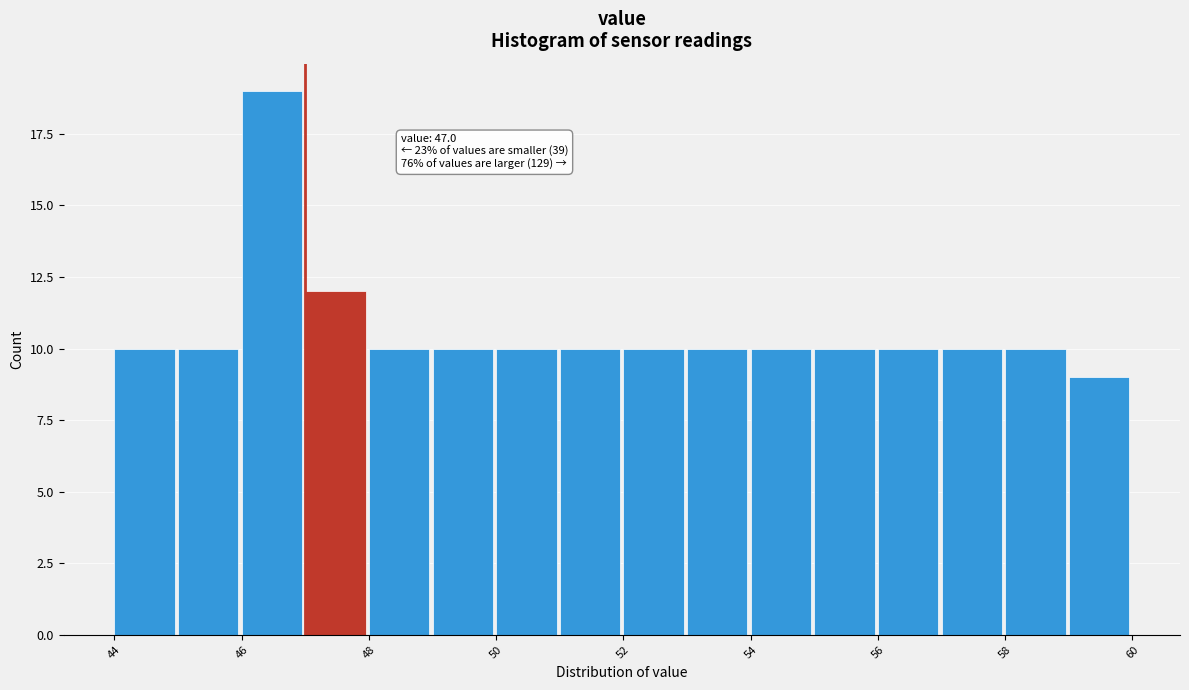

Over which range of the x-axis is the bar tallest?

46 to 47